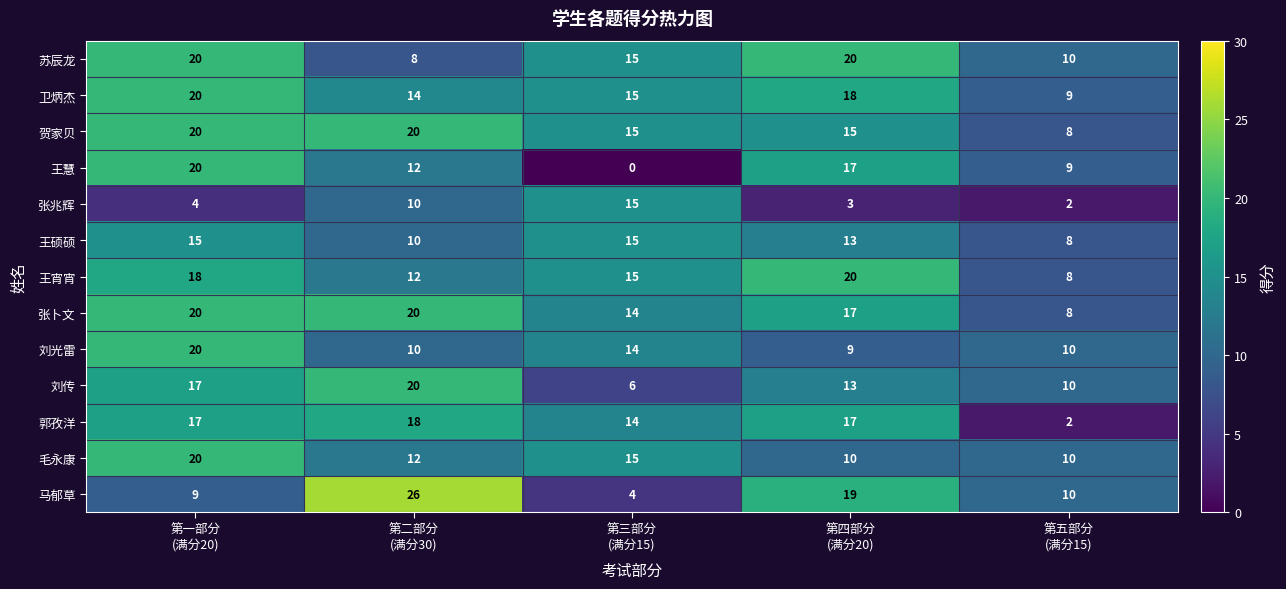

Which series has the largest range (max minus min)?

马郁草